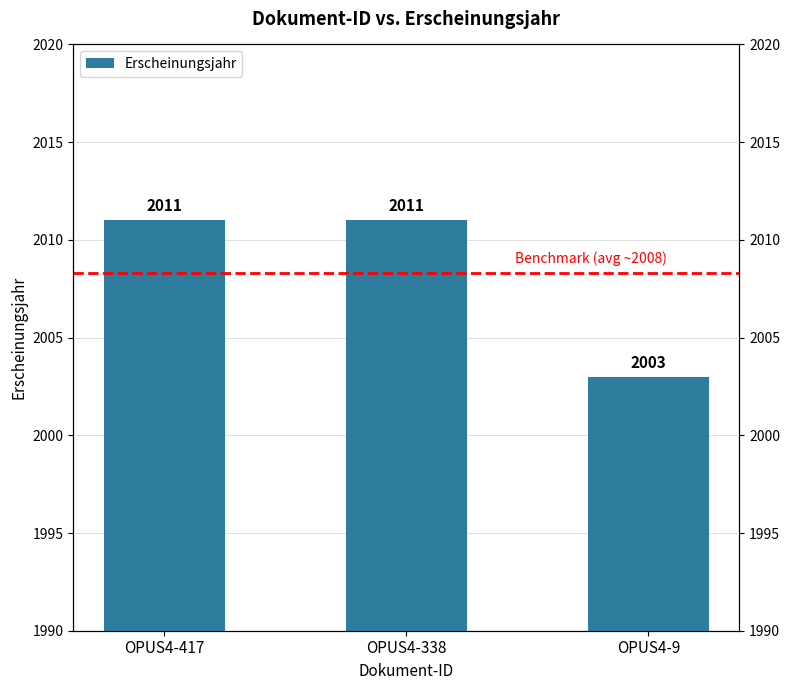

The value at OPUS4-338 is 3284. True or false?

False